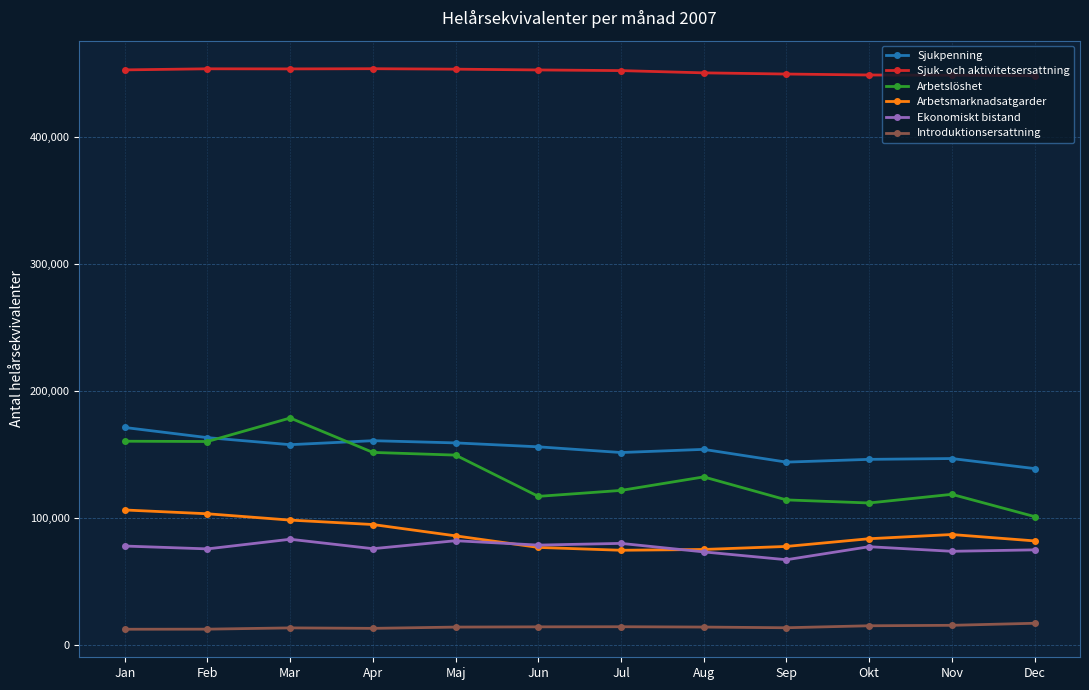

What value does the Ekonomiskt bistand series have at Mar?

83319.9